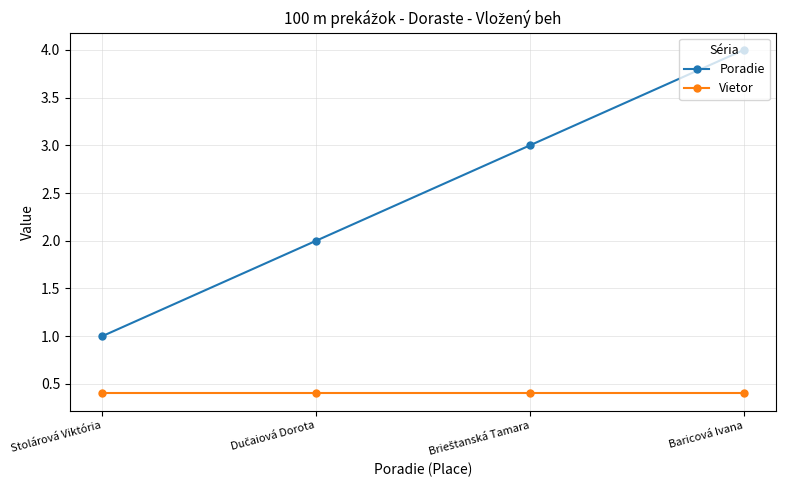

The value of Vietor at Baricová Ivana is 0.6. True or false?

False